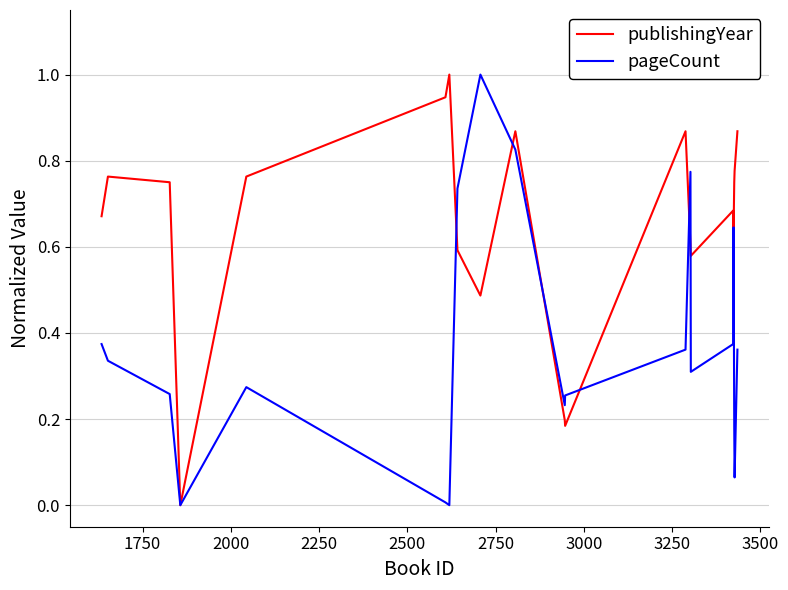

Rank the series by their average value, from lowest to highest.

pageCount, publishingYear